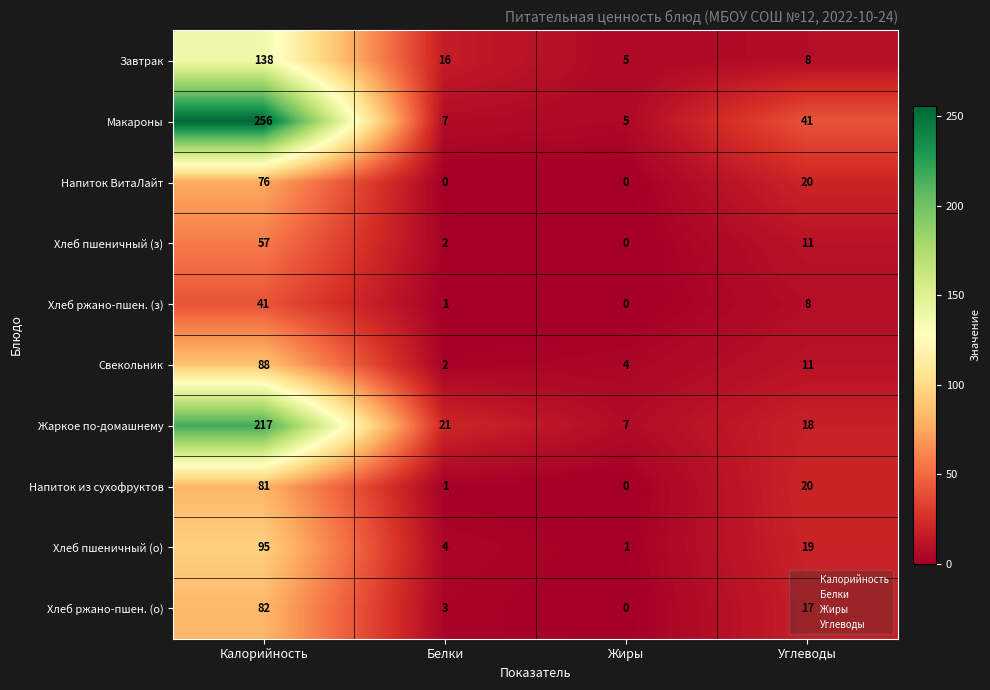

The value of Хлеб ржано-пшен. (о) at Углеводы is 17. True or false?

True